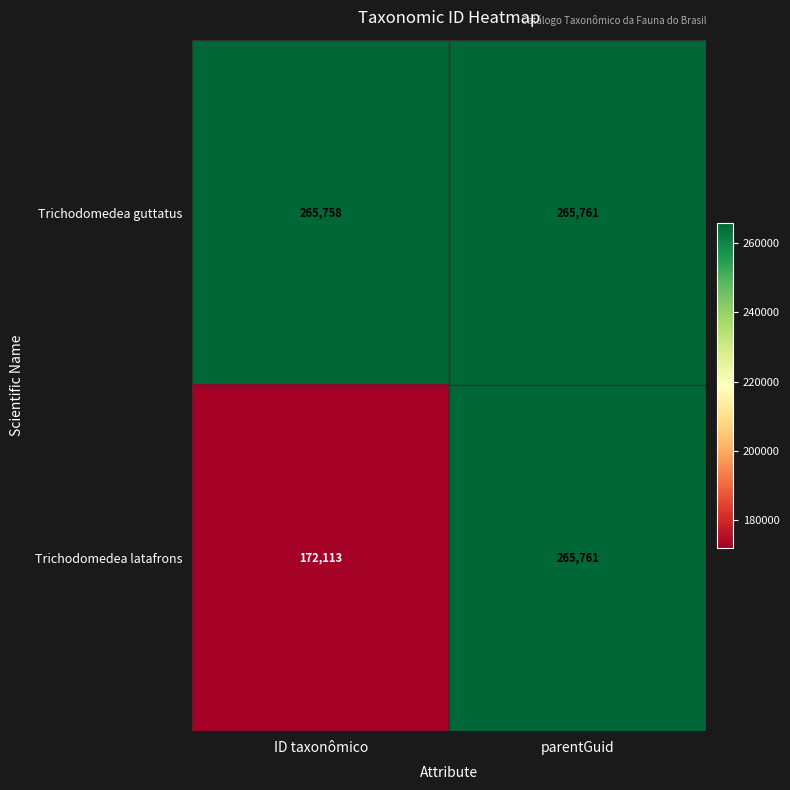

What value does the Trichodomedea guttatus series have at parentGuid?

265761